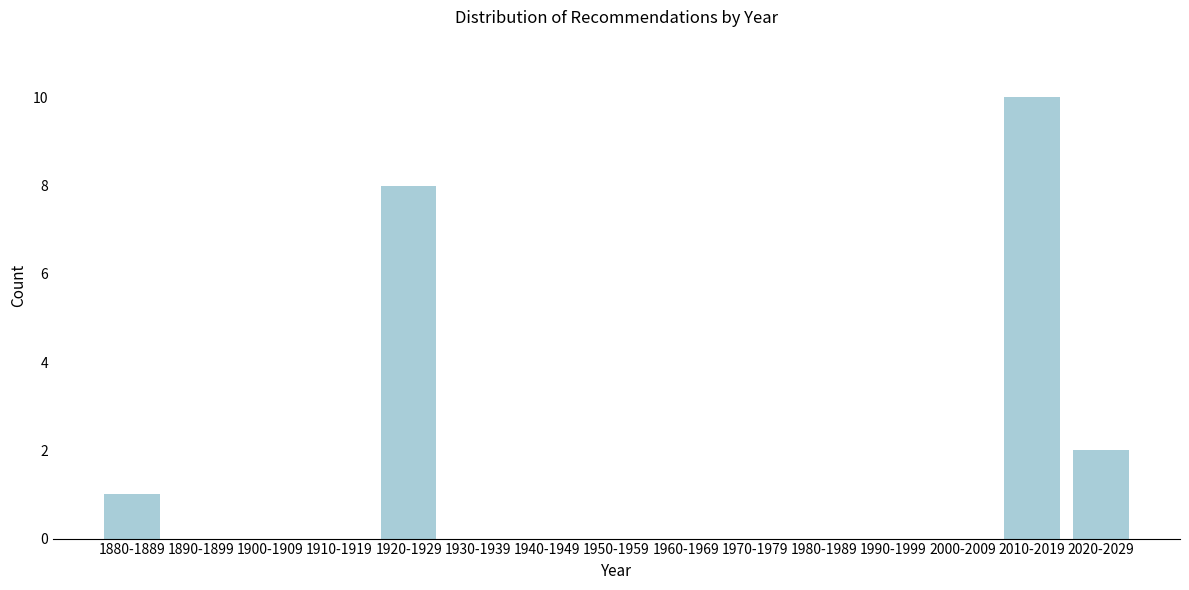

Reading left to right, what are all the values shown in this chart?

1880-1889=1	1890-1899=0	1900-1909=0	1910-1919=0	1920-1929=8	1930-1939=0	1940-1949=0	1950-1959=0	1960-1969=0	1970-1979=0	1980-1989=0	1990-1999=0	2000-2009=0	2010-2019=10	2020-2029=2